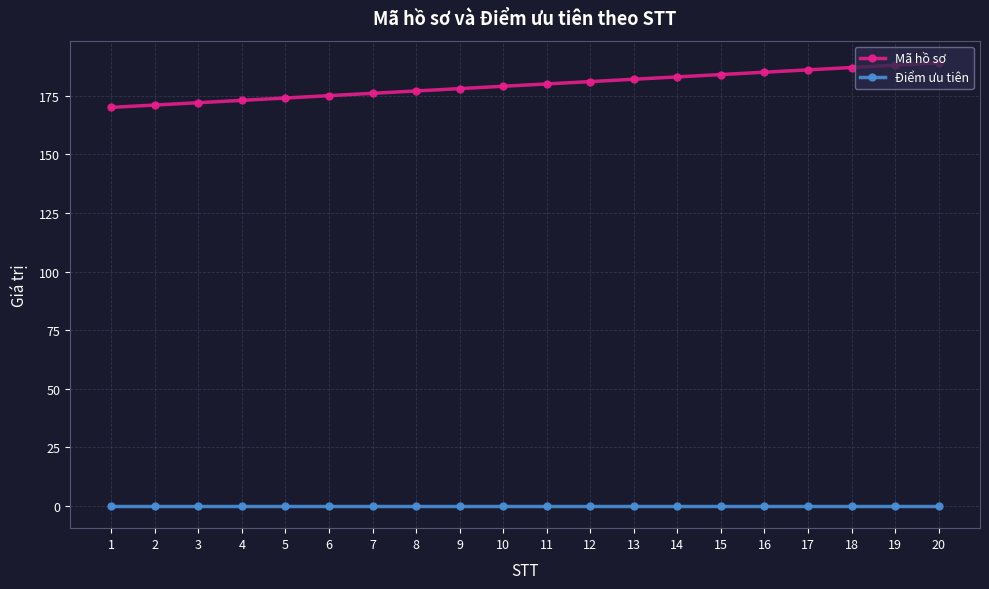

What is the spread (max minus min) of values at 5?

174